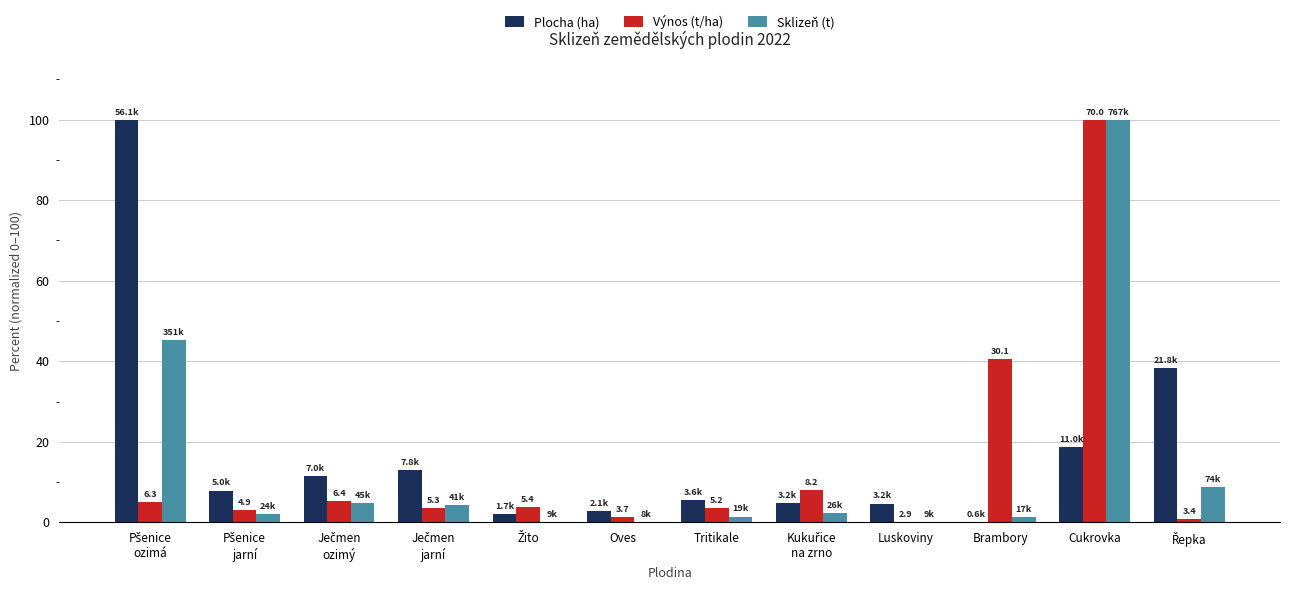

What is the greatest value displayed?

100.0